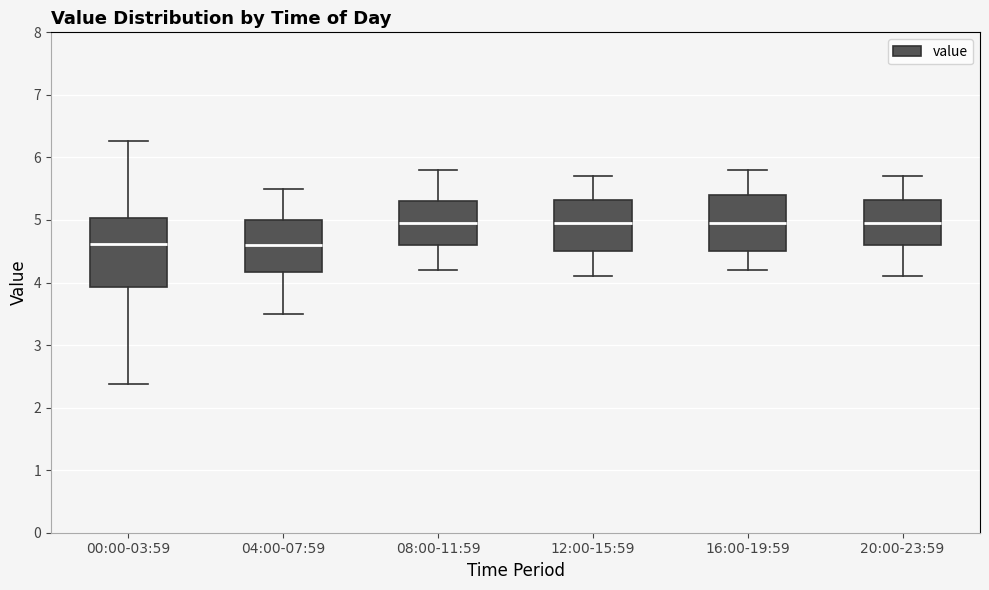

Where does the upper whisker of the box for 08:00-11:59 end on the y-axis? The values are not printed on the chart, so give them approximately, as read against the axis.

5.8